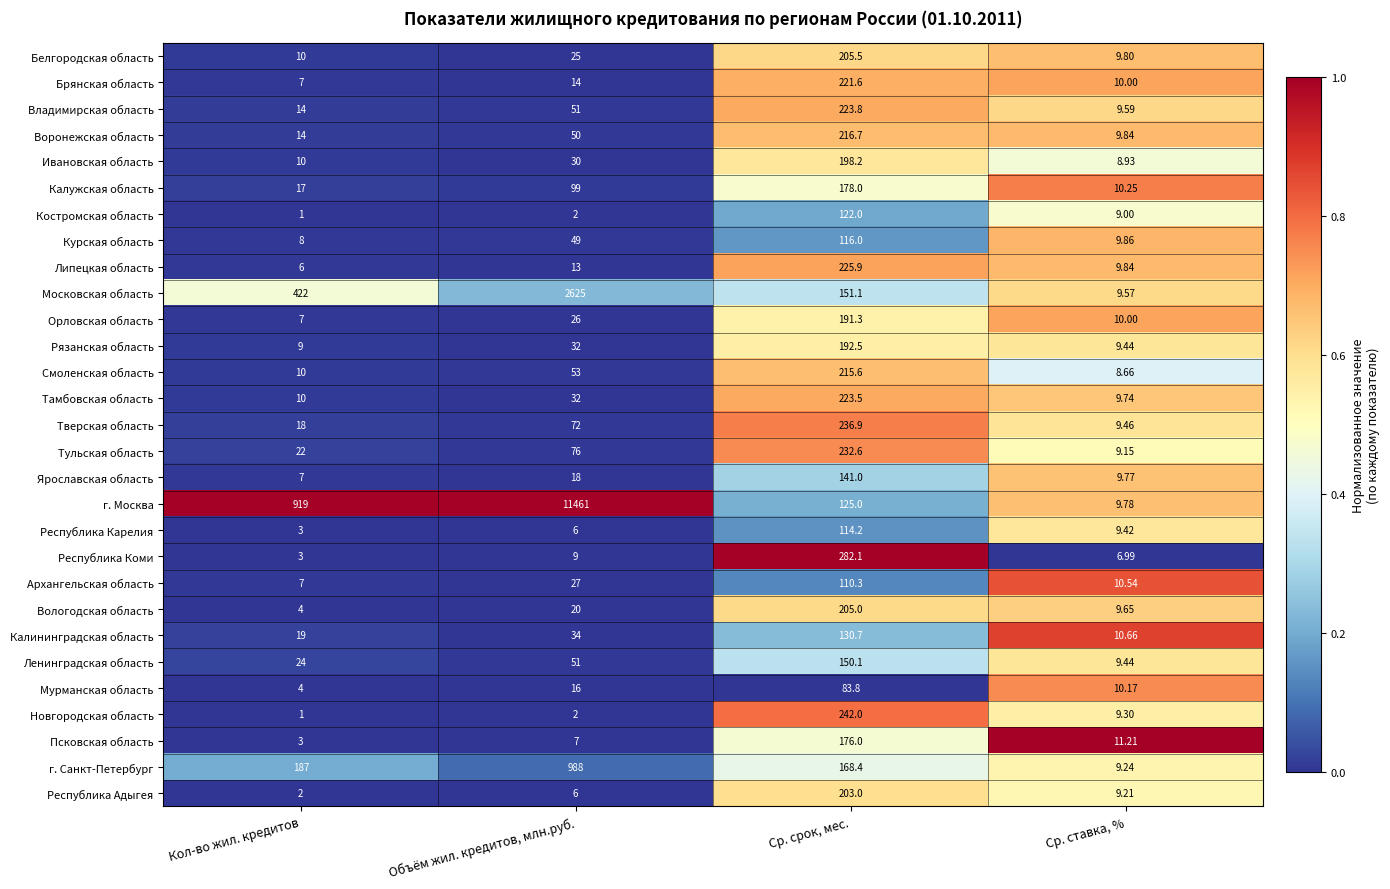

At which category is the sum across all series the highest?

Объём жил. кредитов, млн.руб.